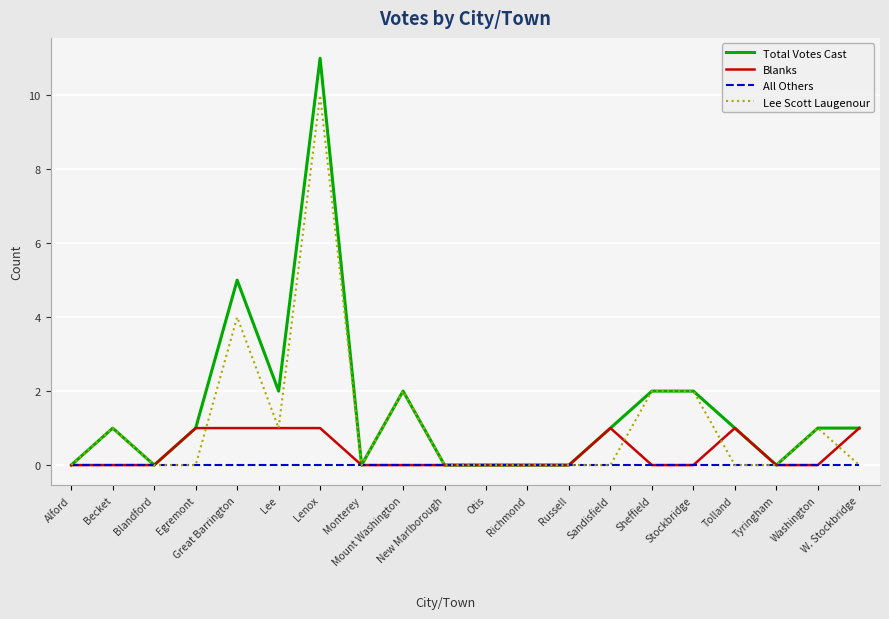

What is the difference between the maximum and minimum values in the Blanks series?

1